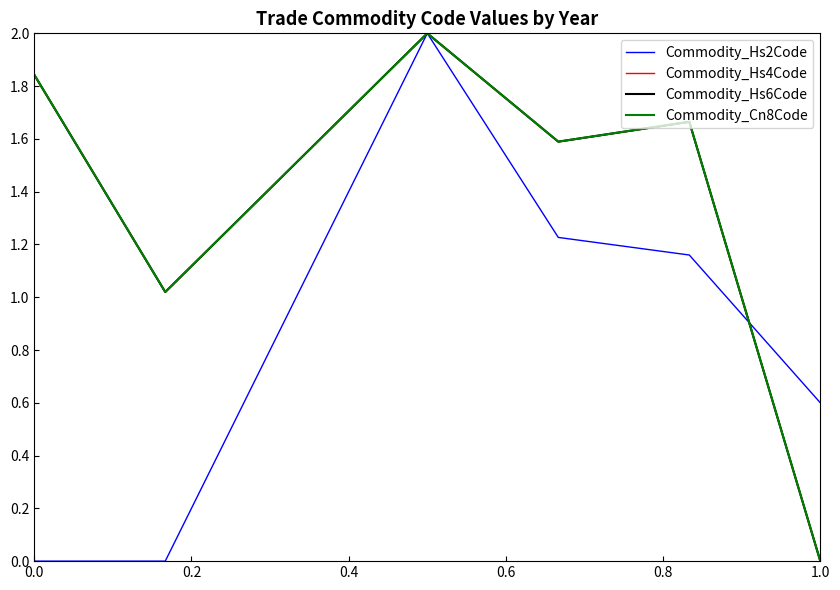

Which series ends up on top after the final intersection of Commodity_Hs6Code and Commodity_Hs2Code?

Commodity_Hs2Code